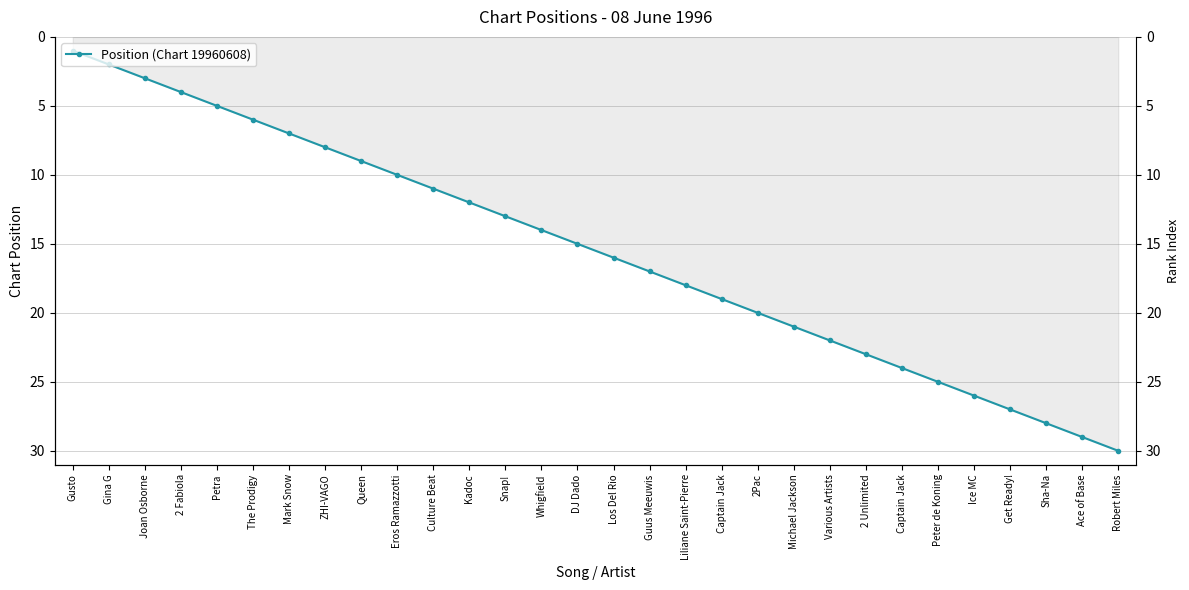

Approximately how many times larger is the value at Sha-Na compared to Eros Ramazzotti?

2.8